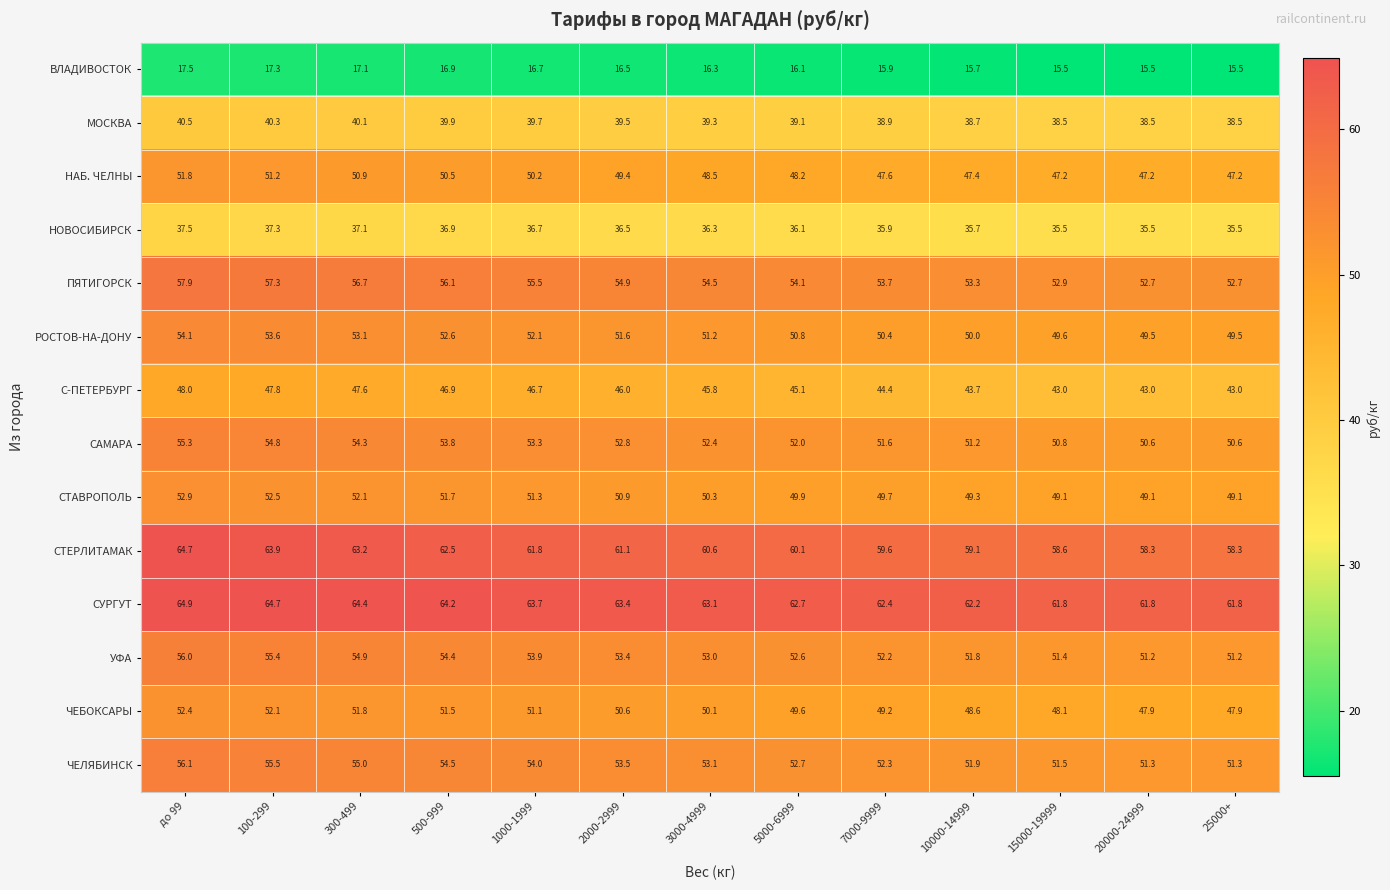

What is the minimum value shown in the chart?

15.5